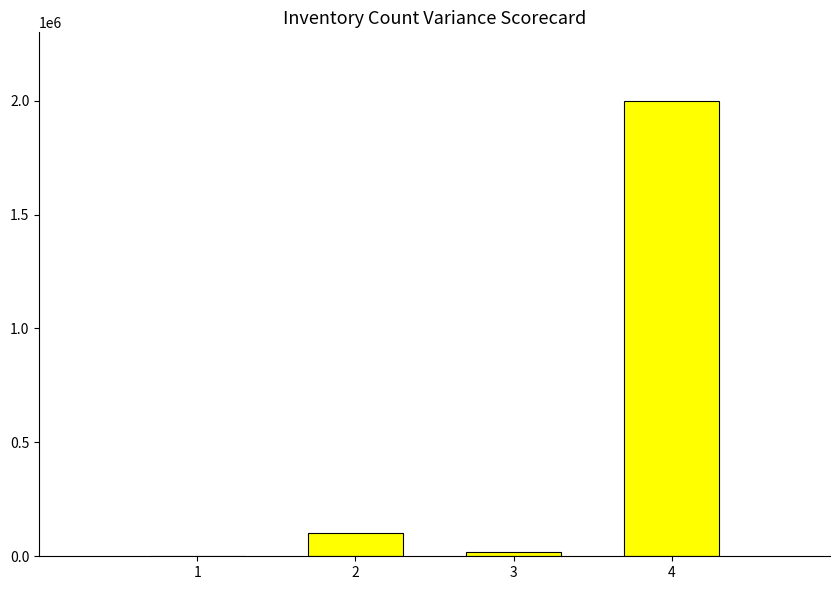

What is the greatest value displayed?

2000000